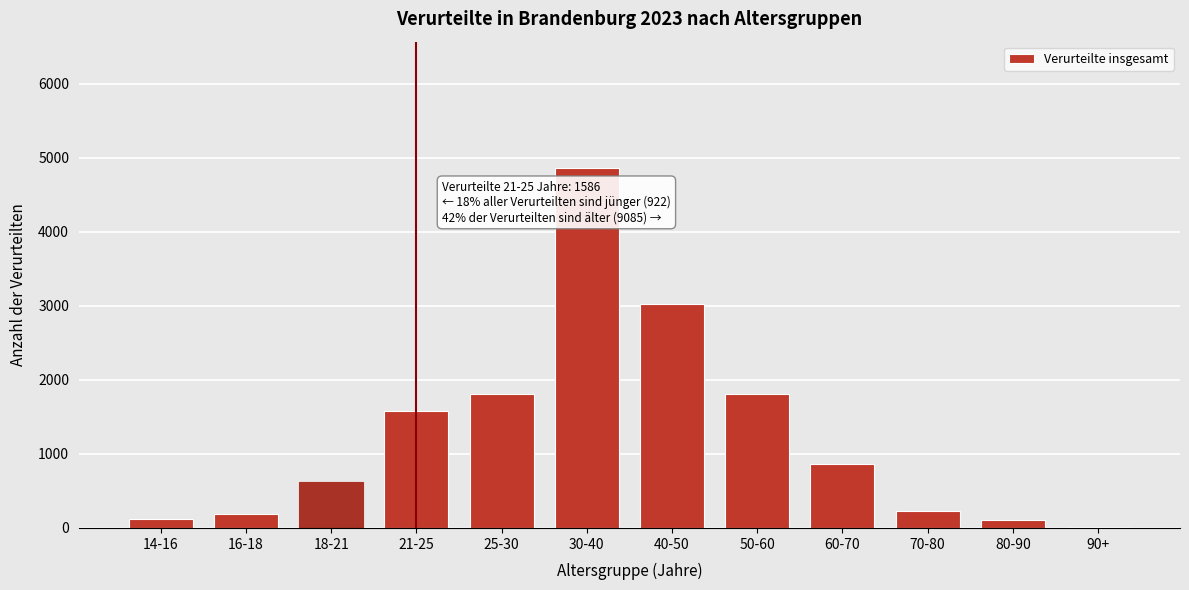

What is the ratio of the value at 21-25 to the value at 30-40?

0.3